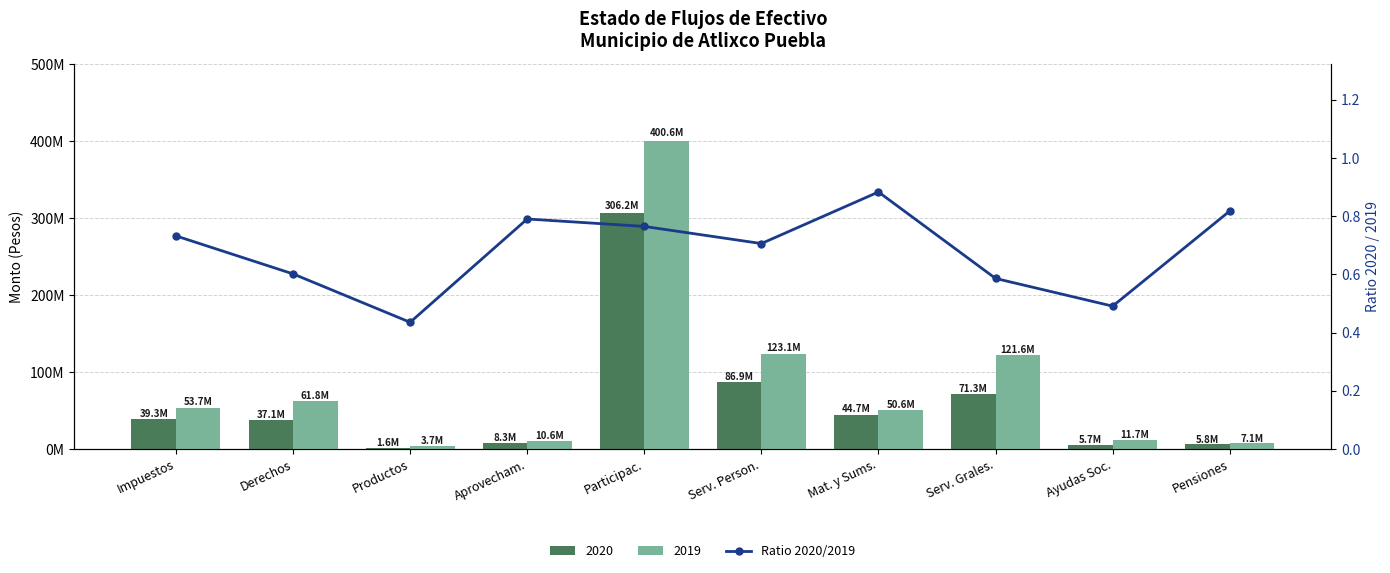

Count the number of categories in the chart.

10